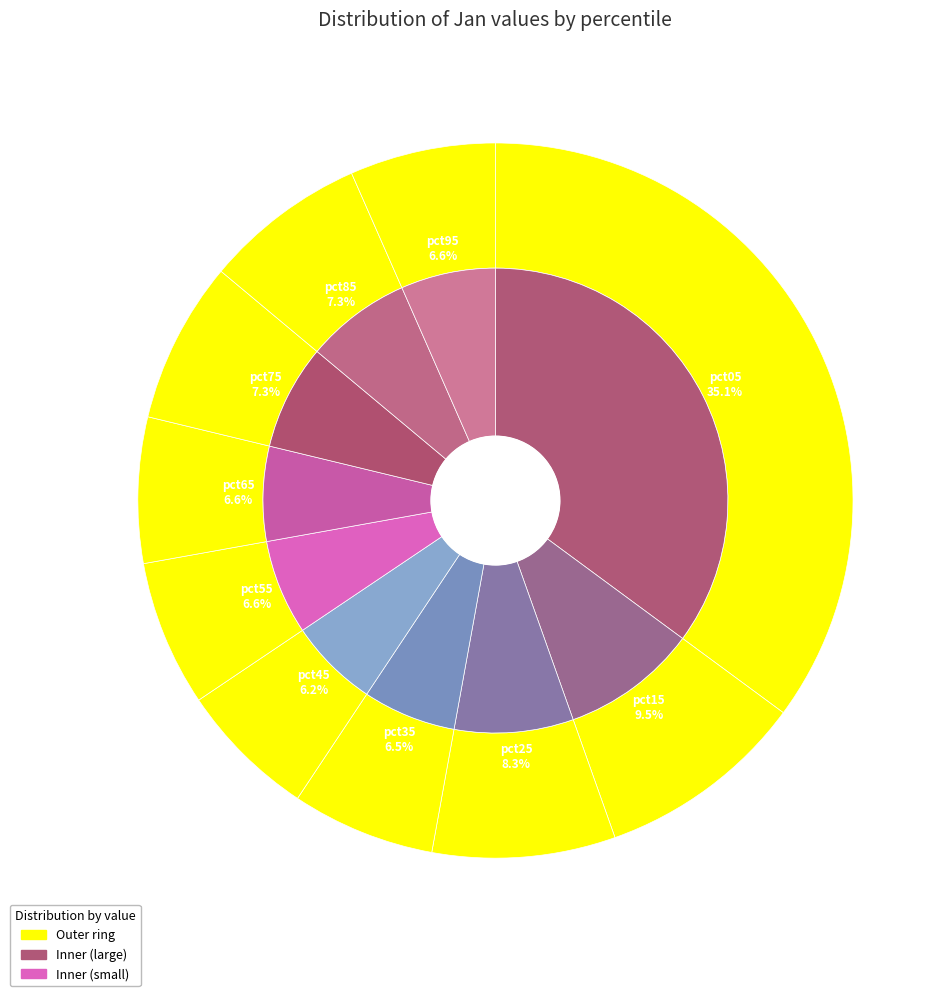

To the nearest percent, what percentage of the pie is pct15?

9%